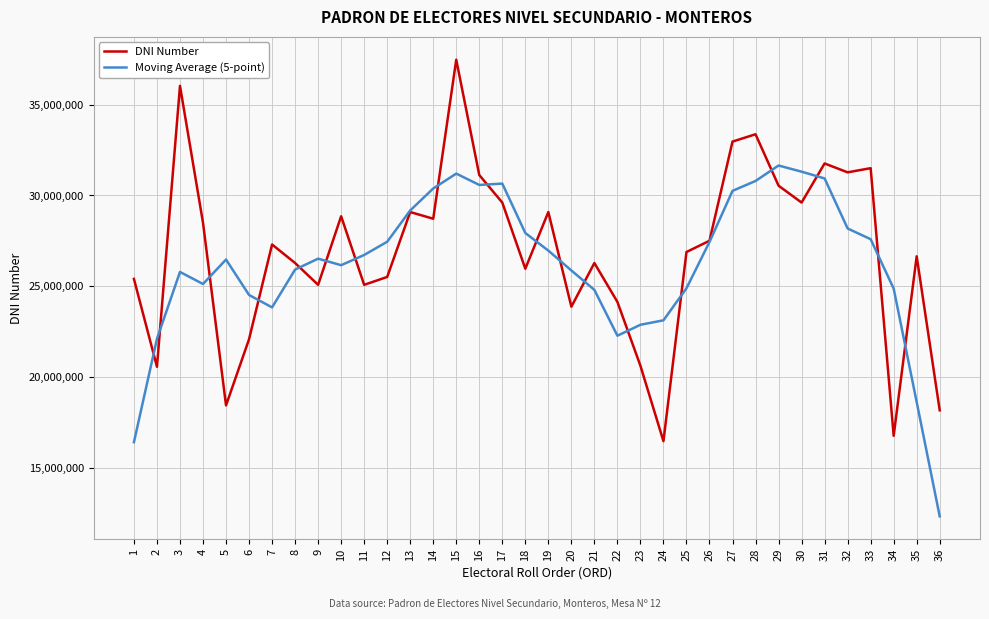

Which series has the largest range (max minus min)?

DNI Number